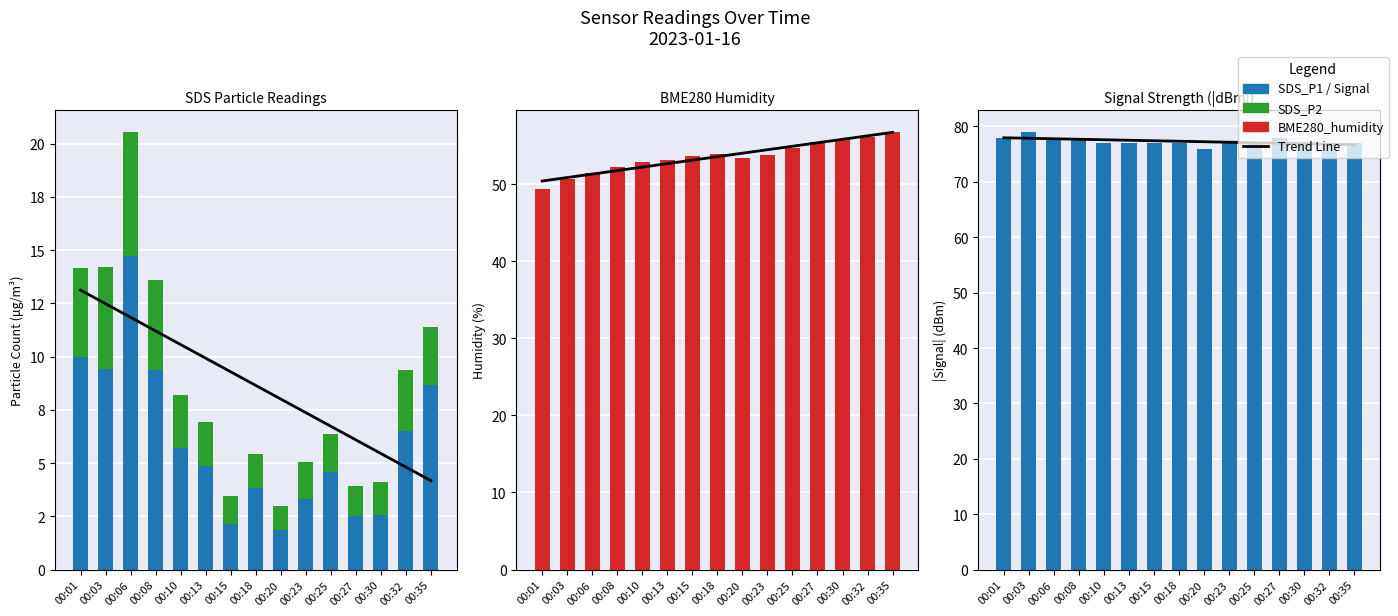

How many values in the Trend series exceed 77?

11